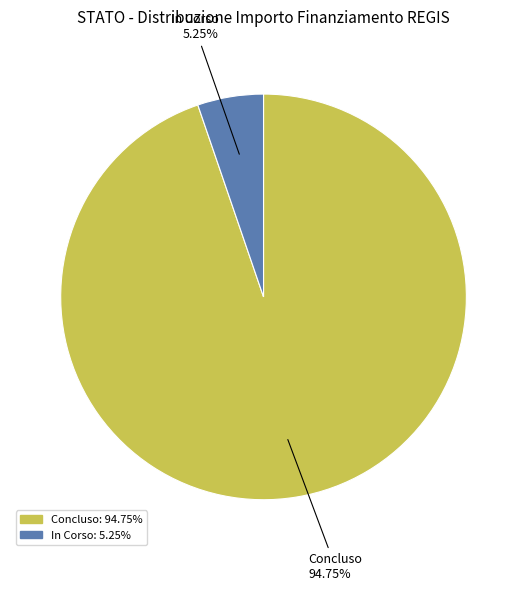

Is there a majority slice in this chart?

Yes